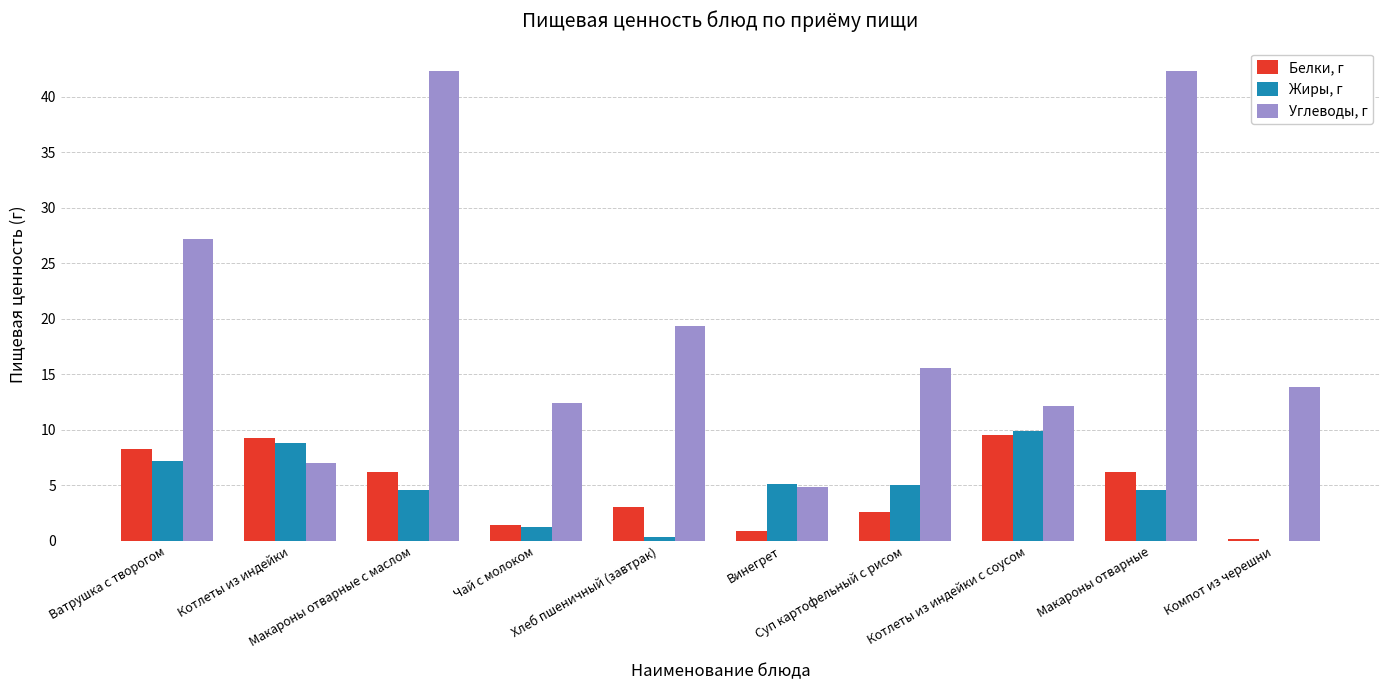

What is the maximum value shown in the chart?

42.3